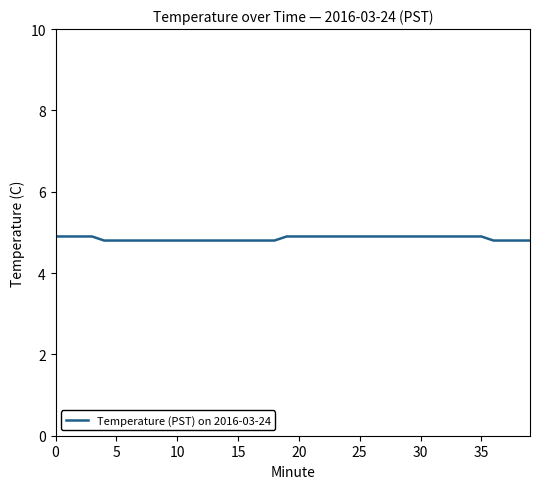

What is the maximum value shown in the chart?

4.9